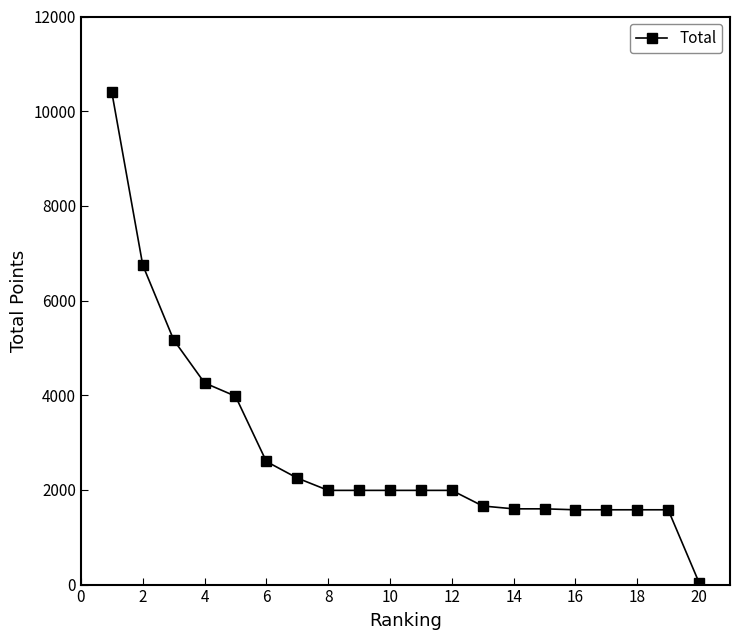

What is the average value?

2829